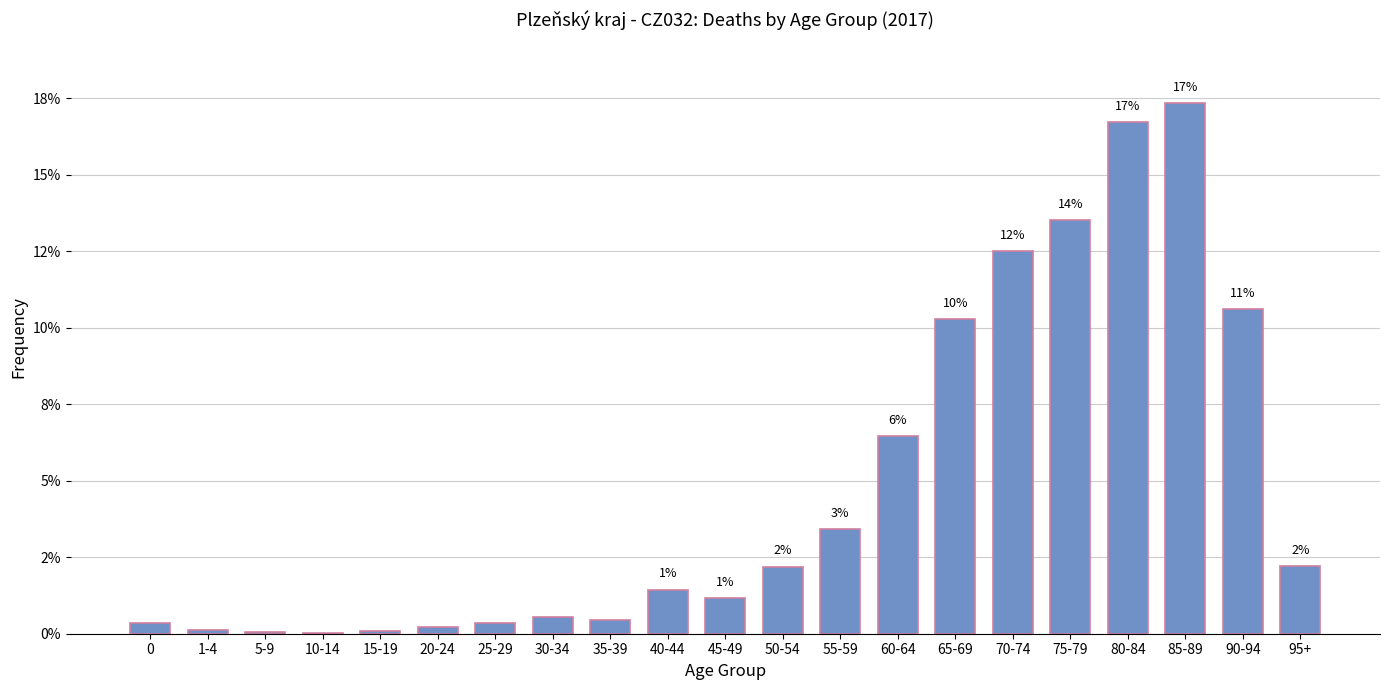

List the labels in order of value, smallest first.

10-14, 5-9, 15-19, 1-4, 20-24, 0, 25-29, 35-39, 30-34, 45-49, 40-44, 50-54, 95+, 55-59, 60-64, 65-69, 90-94, 70-74, 75-79, 80-84, 85-89